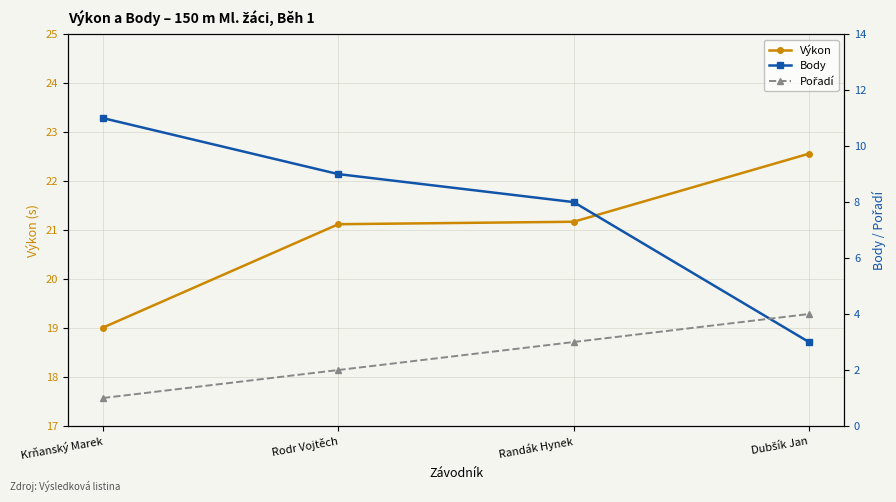

Which category has the lowest value across all series?

Krňanský Marek